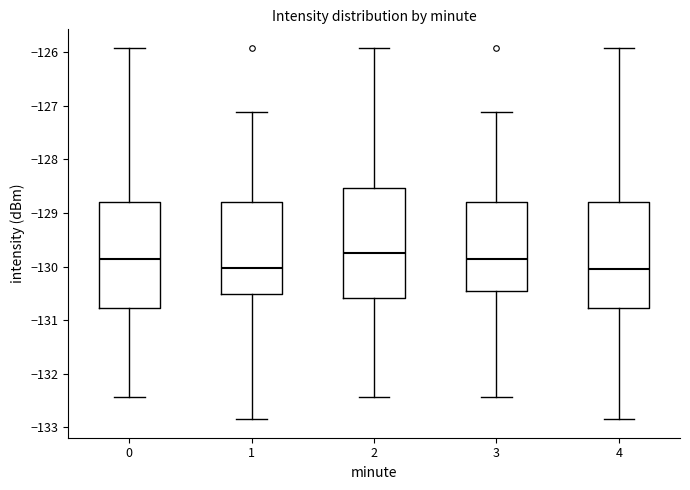

Reading left to right, read every box against the y-axis: the position of its median line, the range the box covers, and the ends of its whiskers. The values are not printed on the chart, so give them approximately, as read against the axis.

0: median -129.8, box -130.8 to -128.8, whiskers -132.4 to -125.9
1: median -130.0, box -130.5 to -128.8, whiskers -132.8 to -127.1
2: median -129.8, box -130.6 to -128.5, whiskers -132.4 to -125.9
3: median -129.8, box -130.5 to -128.8, whiskers -132.4 to -127.1
4: median -130.0, box -130.8 to -128.8, whiskers -132.8 to -125.9